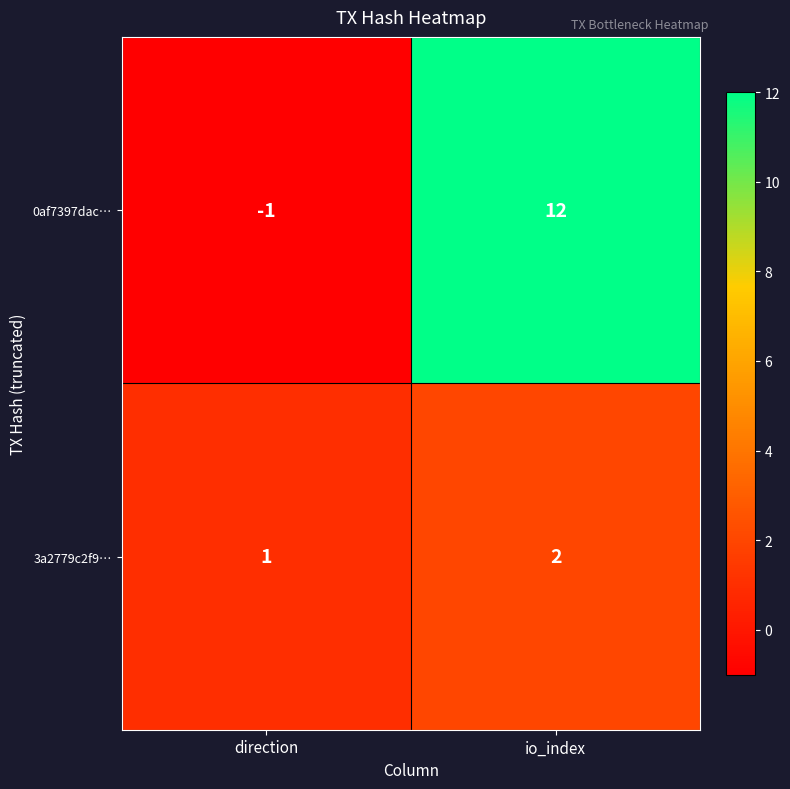

List the series in order of their overall mean, highest first.

0af7397dac…, 3a2779c2f9…